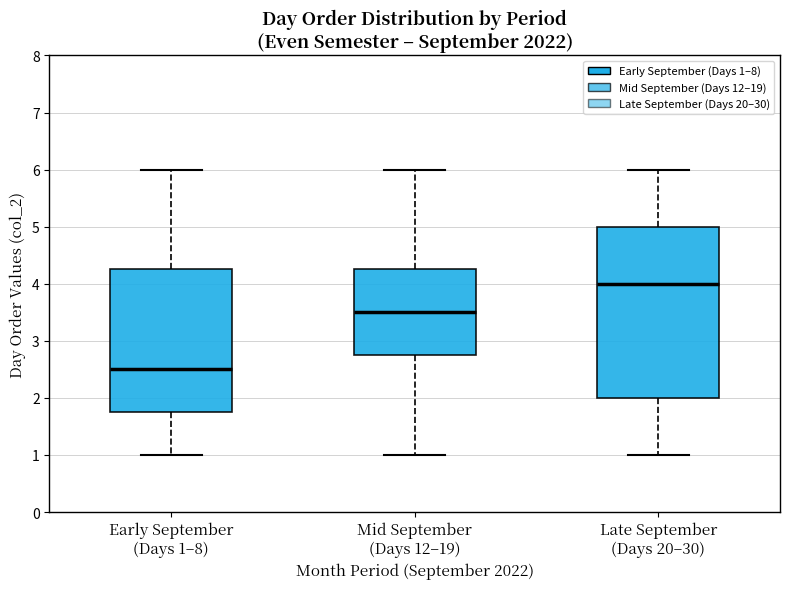

Which box's median line is the highest?

Late September (Days 20–30)